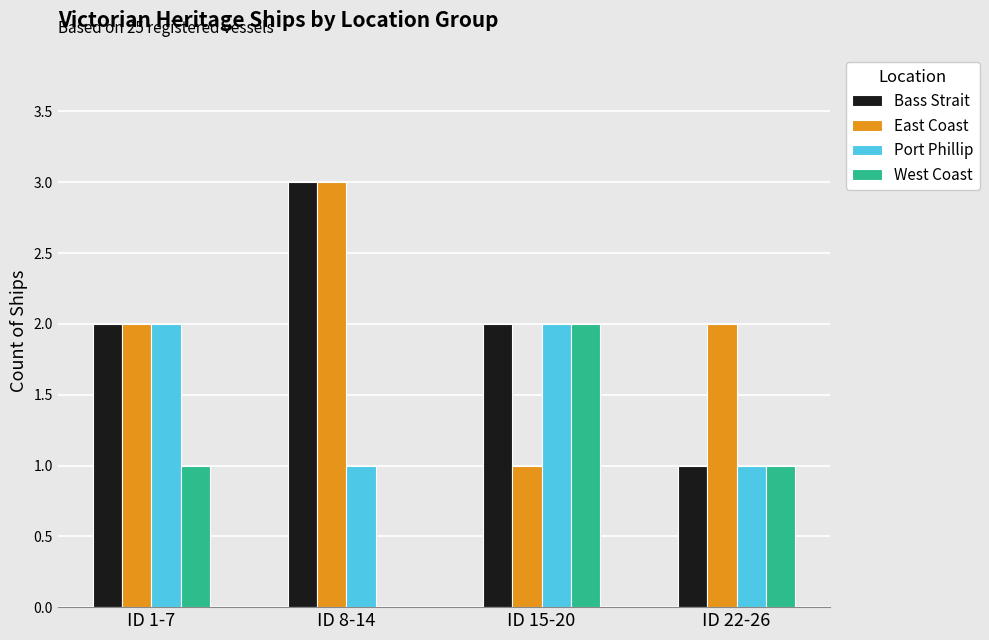

How many groups of bars are there?

4